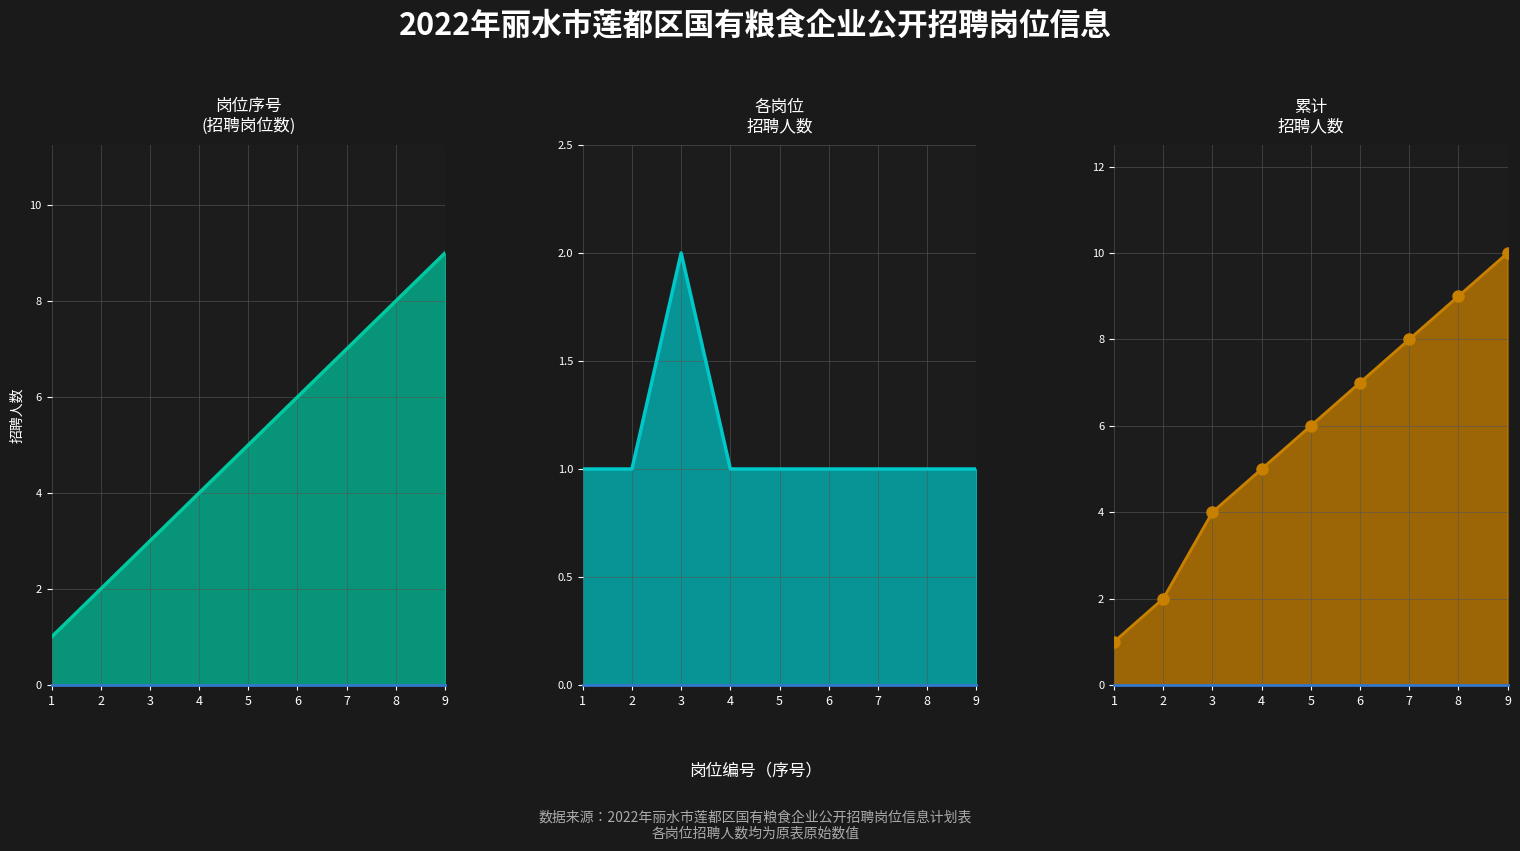

True or false: 岗位序号_line has a value of 13 at 9.

False